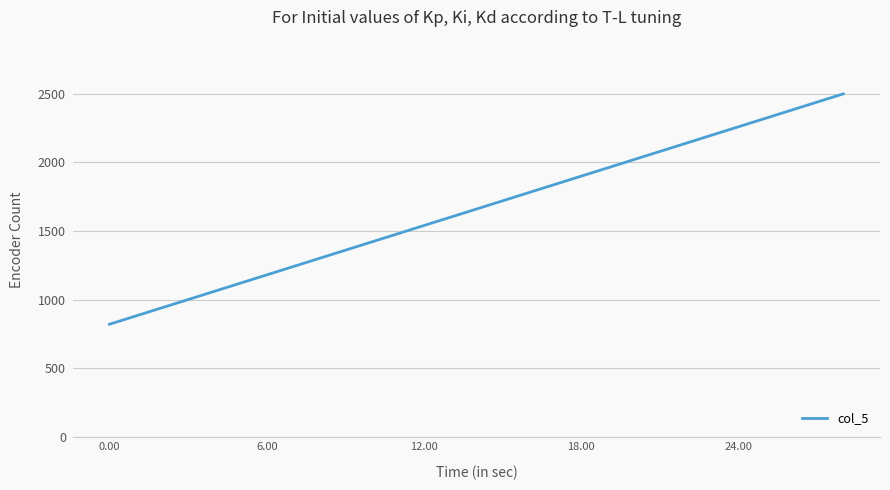

What is the maximum value shown in the chart?

2500.0